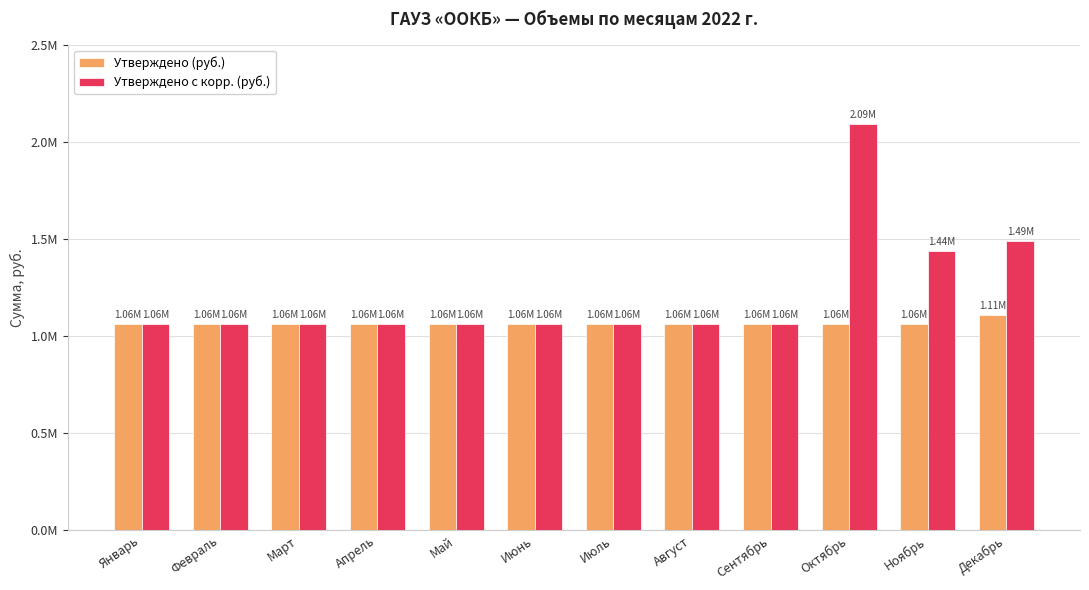

What is the difference between the second highest and minimum values in the Утверждено с корр. (руб.) series?

428965.9